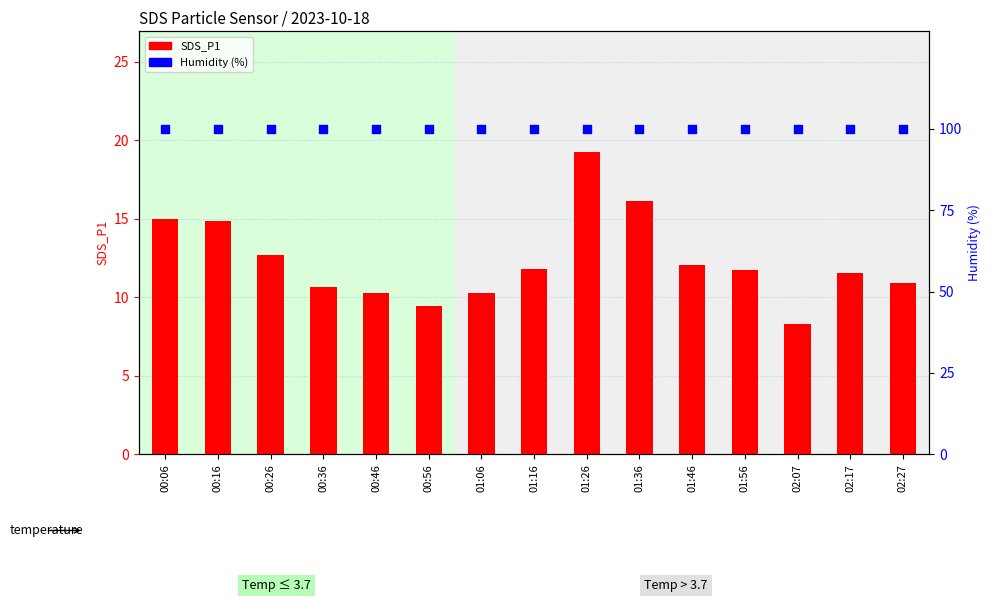

Which series reaches the minimum Y coordinate?

SDS_P1